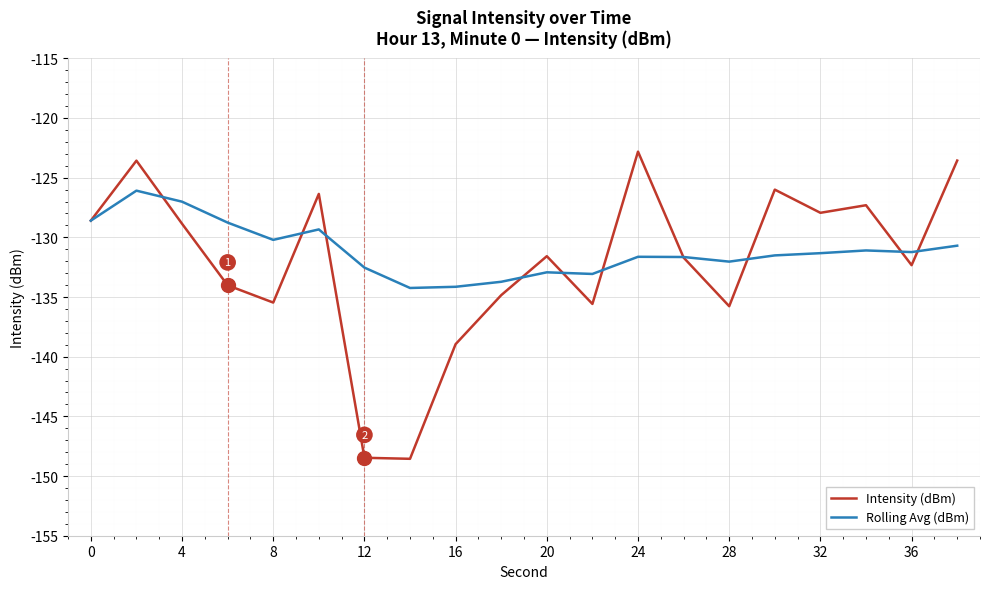

At how many categories does at least one series exceed -136?

20